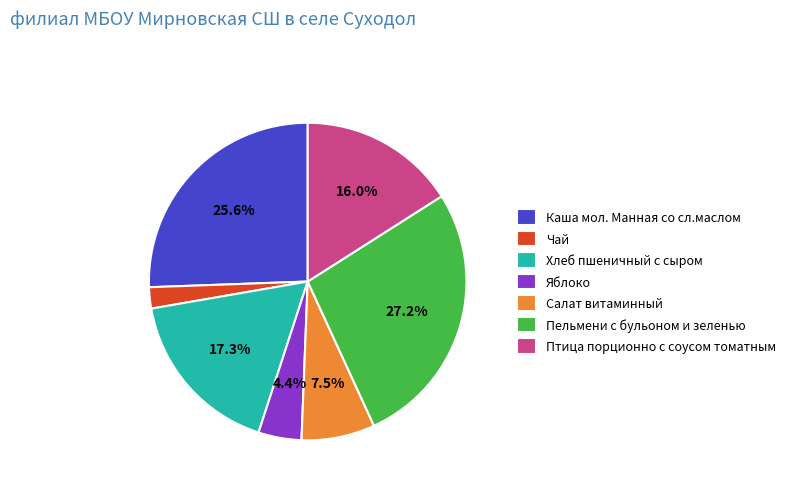

To the nearest percent, what portion does Пельмени с бульоном и зеленью represent?

27%